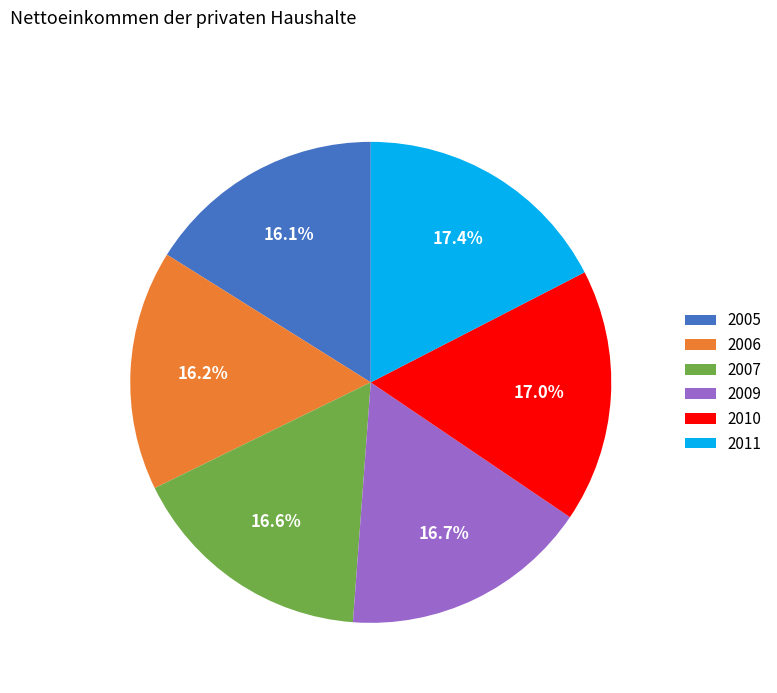

Approximately how many times larger is the value at 2009 compared to 2010?

1.0